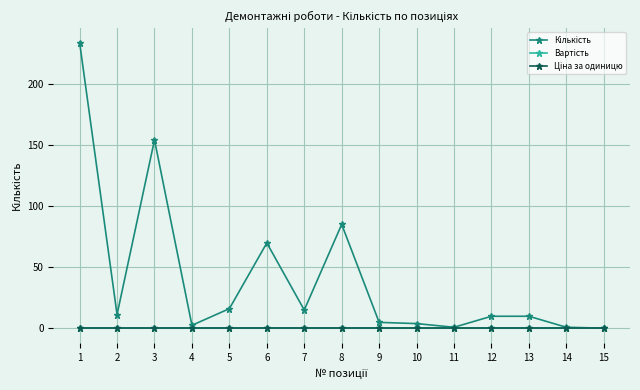

Does the chart have visible grid lines?

Yes